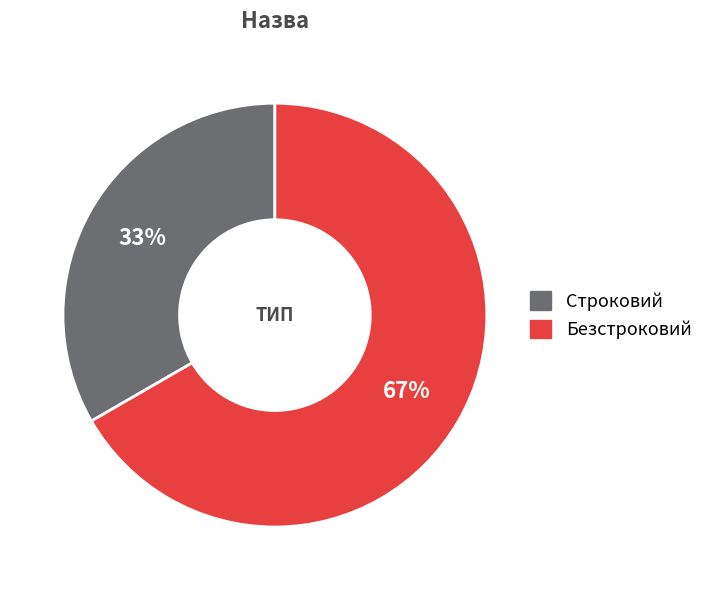

The Строковий slice represents 33% of the pie. True or false?

True